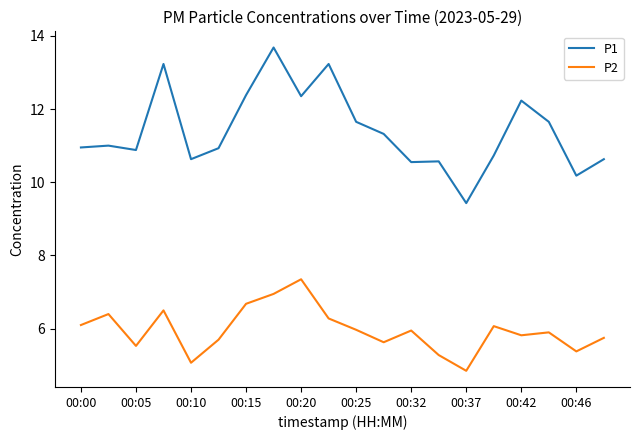

Does the chart display data point markers on the line(s)?

No